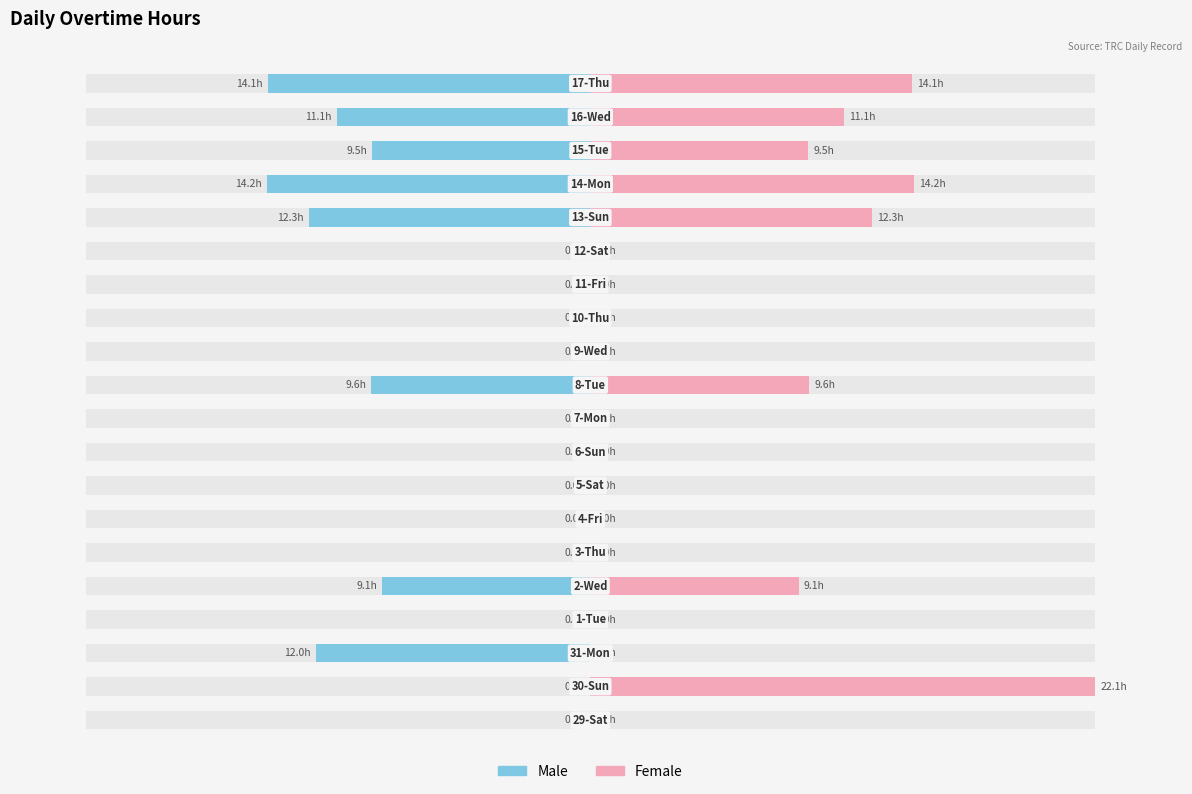

Which series has the widest spread of values?

Female